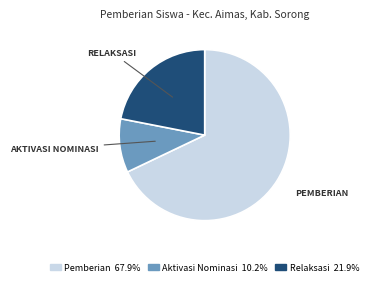

Is there a majority slice in this chart?

Yes